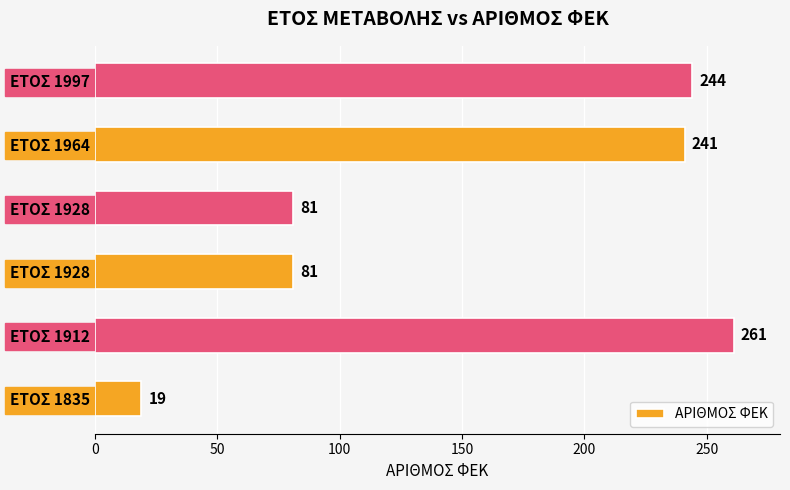

How many bars are there in total?

6